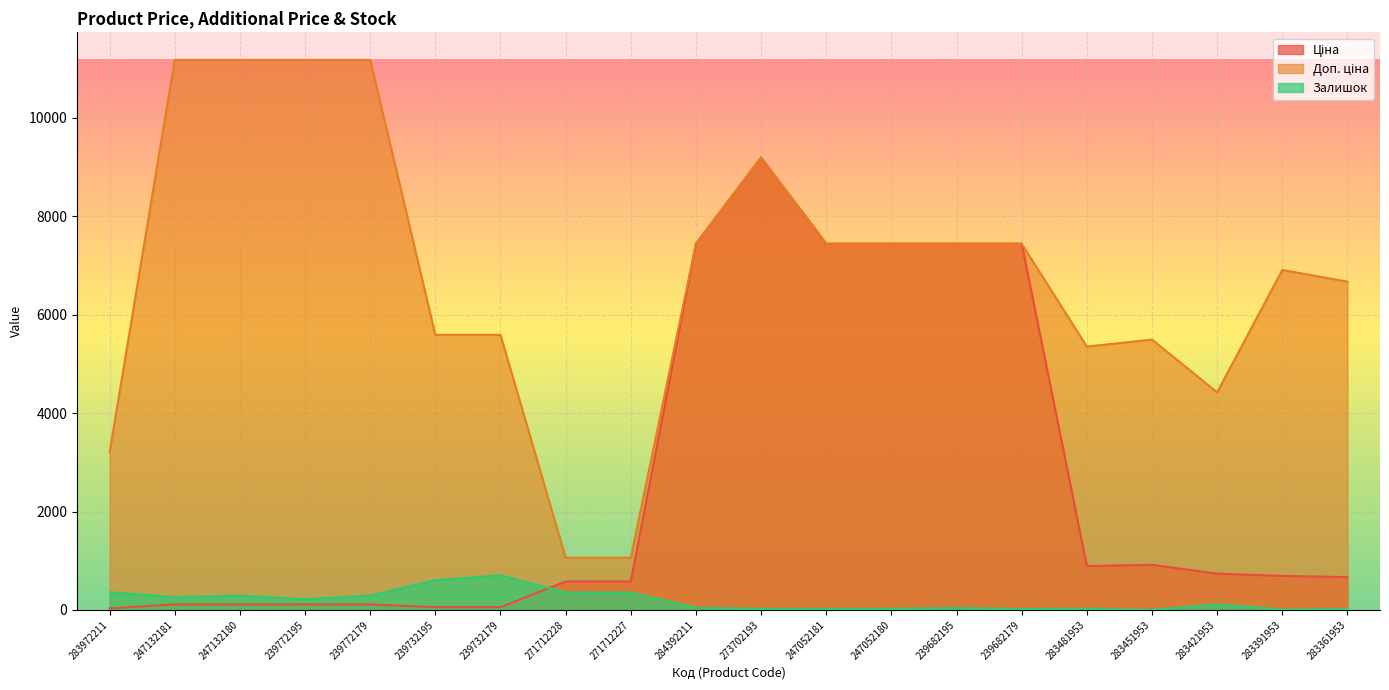

Where is Доп. ціна nearest to the value 6121?

239732195